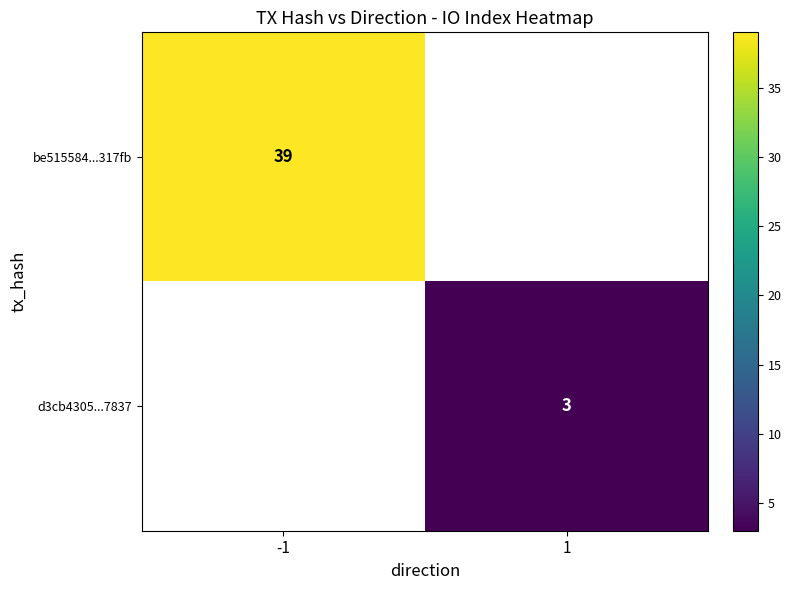

The value of be515584...317fb at -1 is 39. True or false?

True